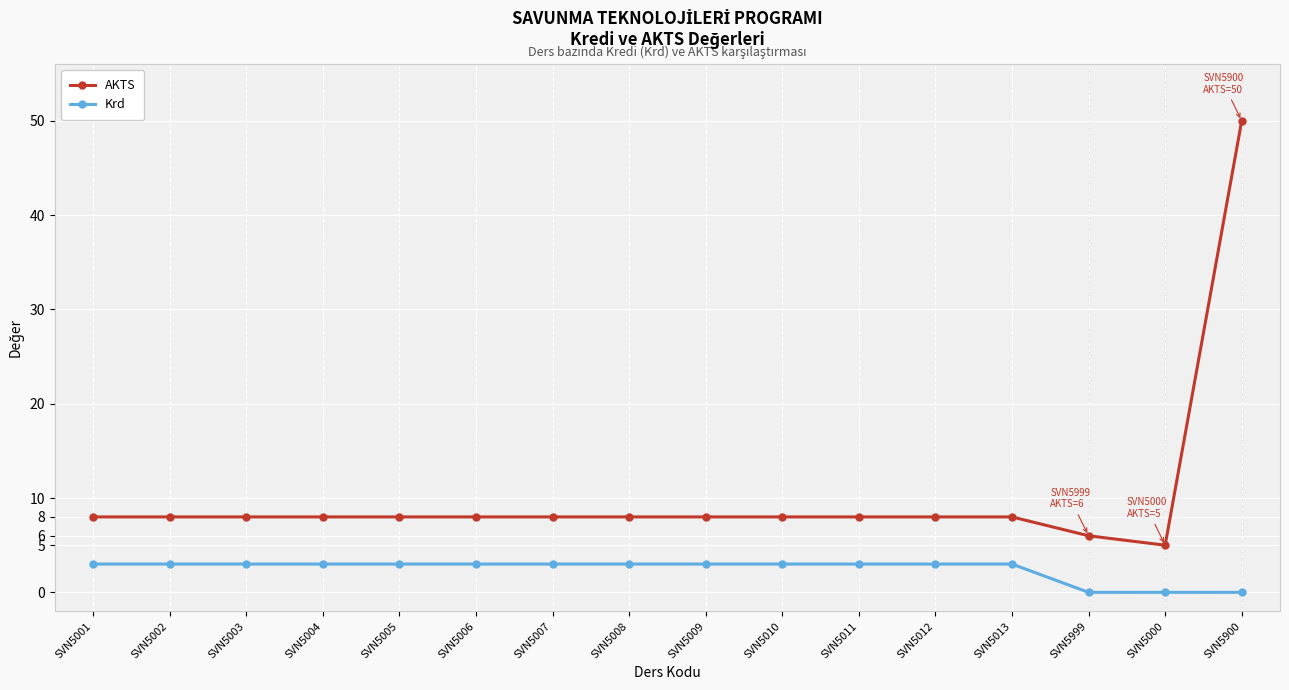

How many data points does each series have?

16